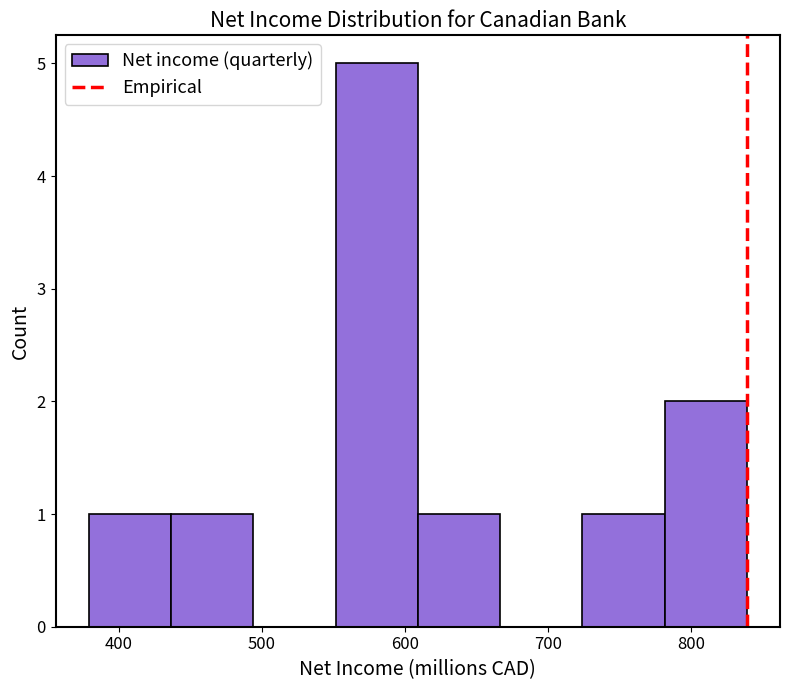

Reading left to right, transcribe this chart: for each bar, give the range it covers on the x-axis and its height. Neither the bar edges nor the heights are printed on the chart, so give them approximately, as read against the axes.

380 to 440: 1
440 to 490: 1
490 to 550: 0
550 to 610: 5
610 to 670: 1
670 to 720: 0
720 to 780: 1
780 to 840: 2